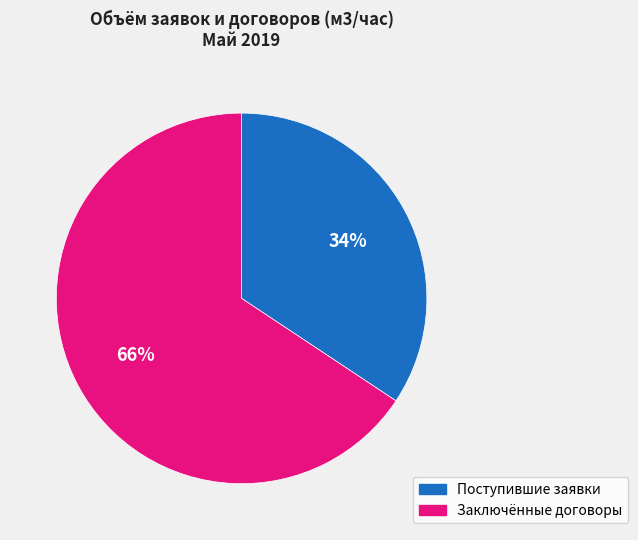

Is there a majority slice in this chart?

Yes